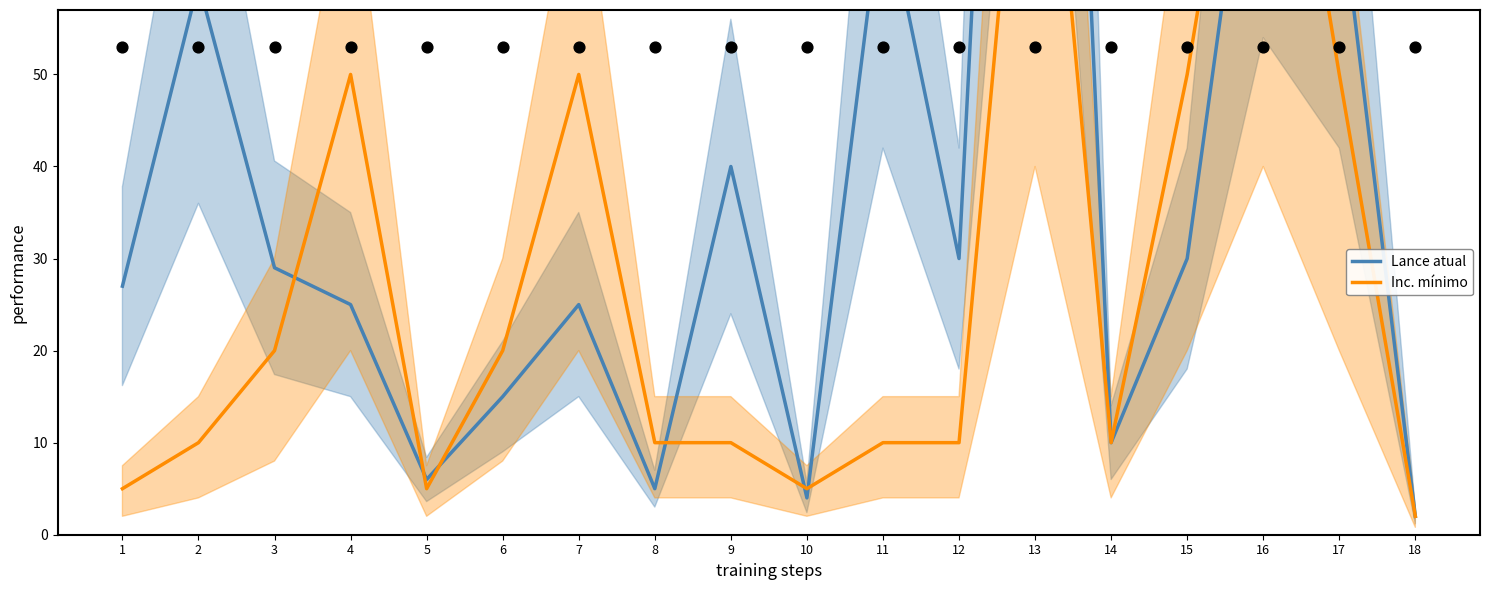

Which series has the largest Y range (max minus min)?

Lance atual